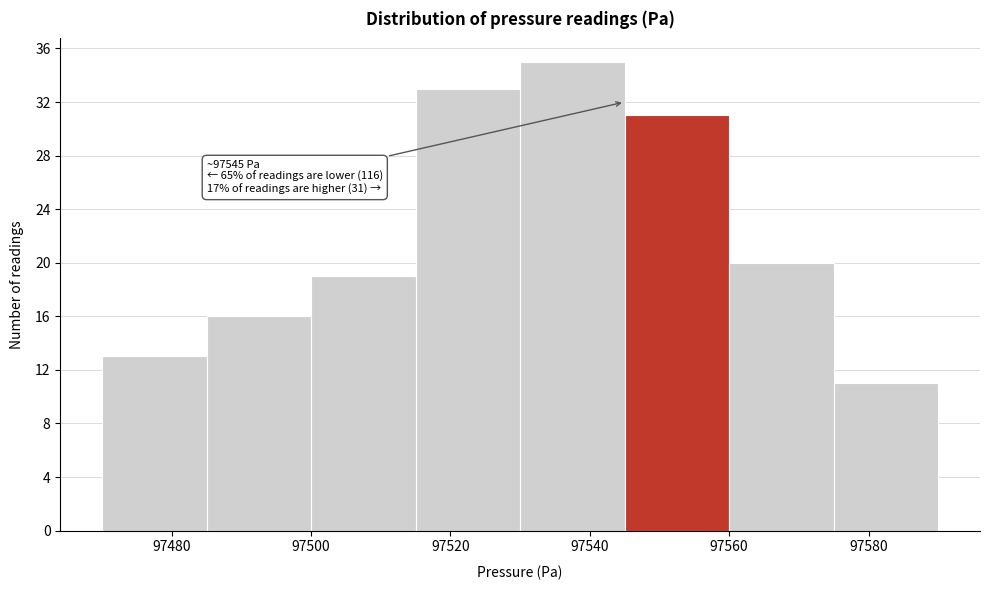

Which range on the x-axis has the tallest bar?

97530 to 97545